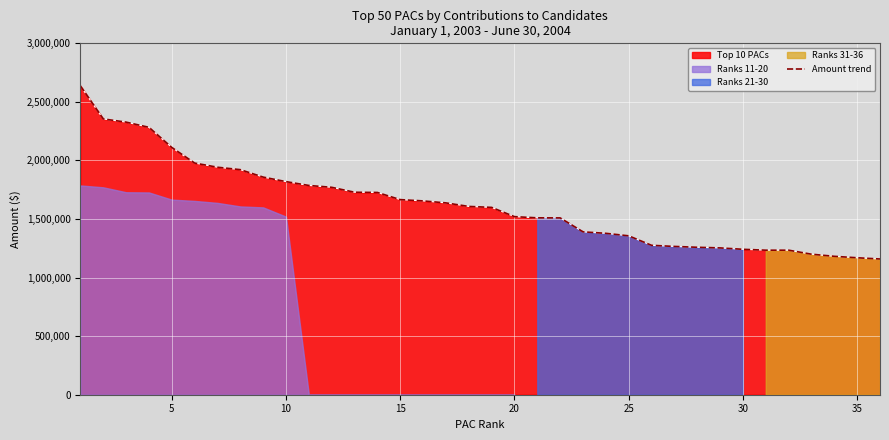

Reading left to right, transcribe all the data shown in this chart.

2636733.0	2354625.0	2327350.0	2282960.0	2111000.0	1977844.1	1942279.6	1921500.0	1858006.8	1819350.0	1786600.0	1770750.0	1728642.5	1726848.2	1665660.0	1654650.0	1637746.3	1607500.0	1599400.0	1520350.0	1510111.0	1509550.0	1390500.0	1378000.0	1356519.6	1275500.0	1266000.0	1258850.0	1253368.6	1241550.0	1234000.0	1234000.0	1199700.0	1181611.0	1169250.0	1158850.0